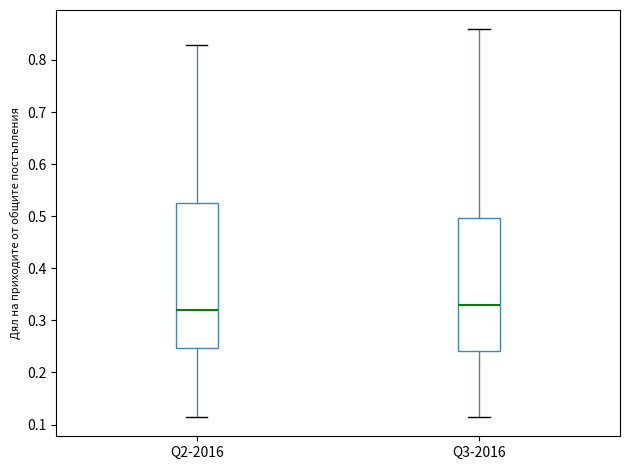

Reading left to right, read every box against the y-axis: the position of its median line, the range the box covers, and the ends of its whiskers. The values are not printed on the chart, so give them approximately, as read against the axis.

Q2-2016: median 0.32, box 0.25 to 0.52, whiskers 0.11 to 0.83
Q3-2016: median 0.33, box 0.24 to 0.50, whiskers 0.11 to 0.86